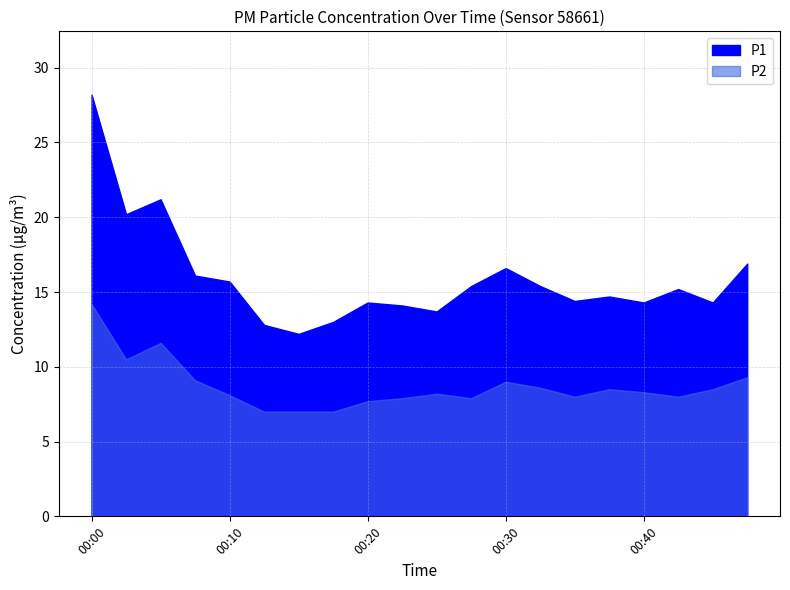

The value of P2 at 00:32 is 2.0. True or false?

False